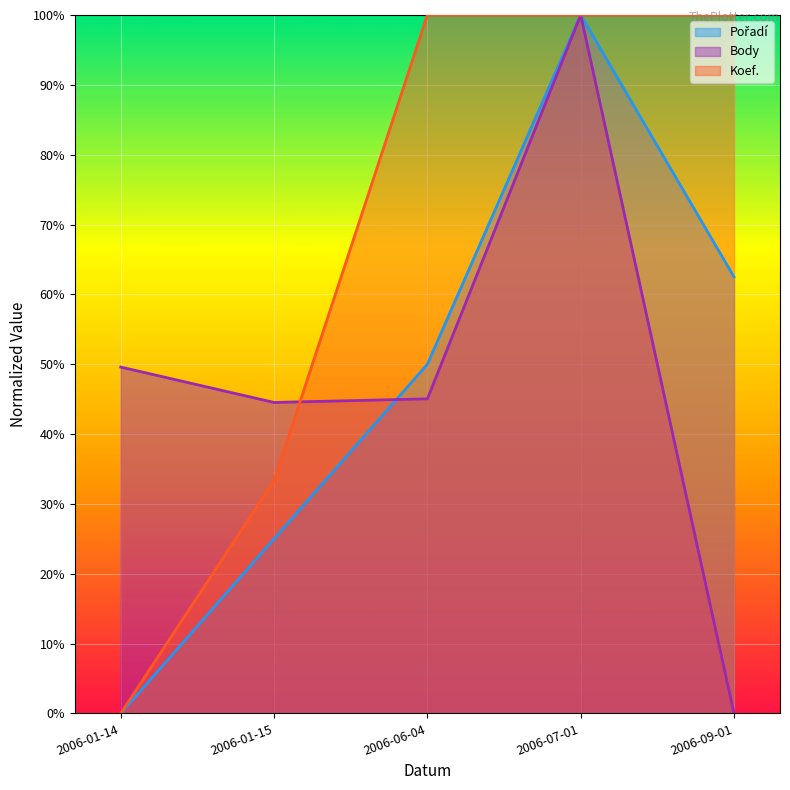

At which label is Pořadí closest to 0?

2006-01-14